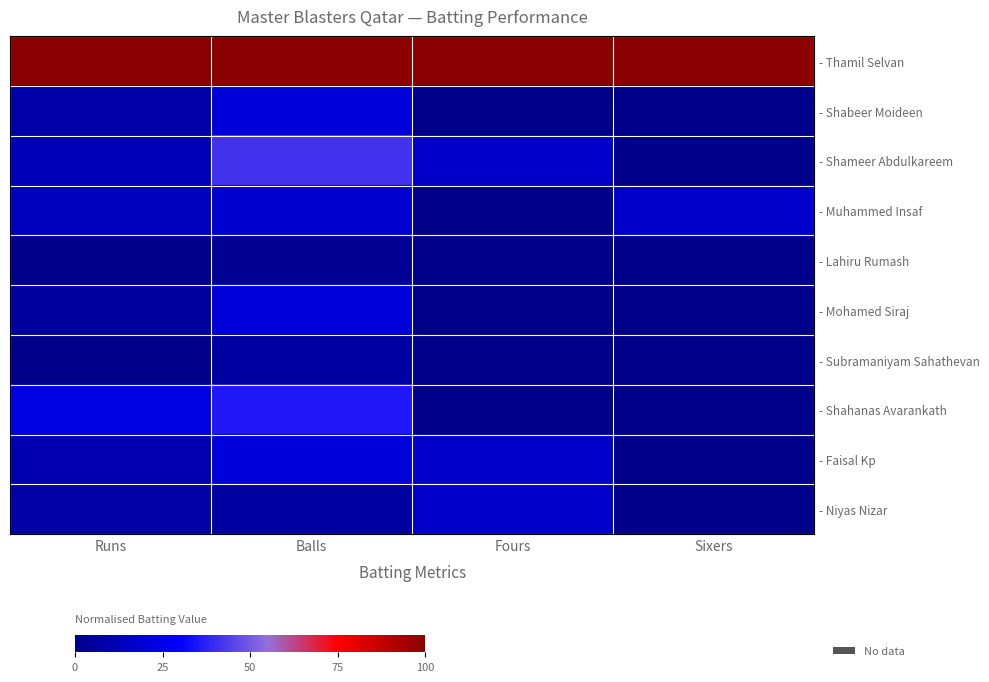

How many series are shown in this chart?

10